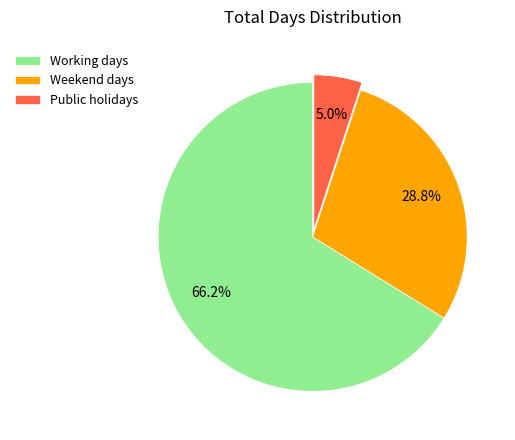

How many segments does this pie chart have?

3